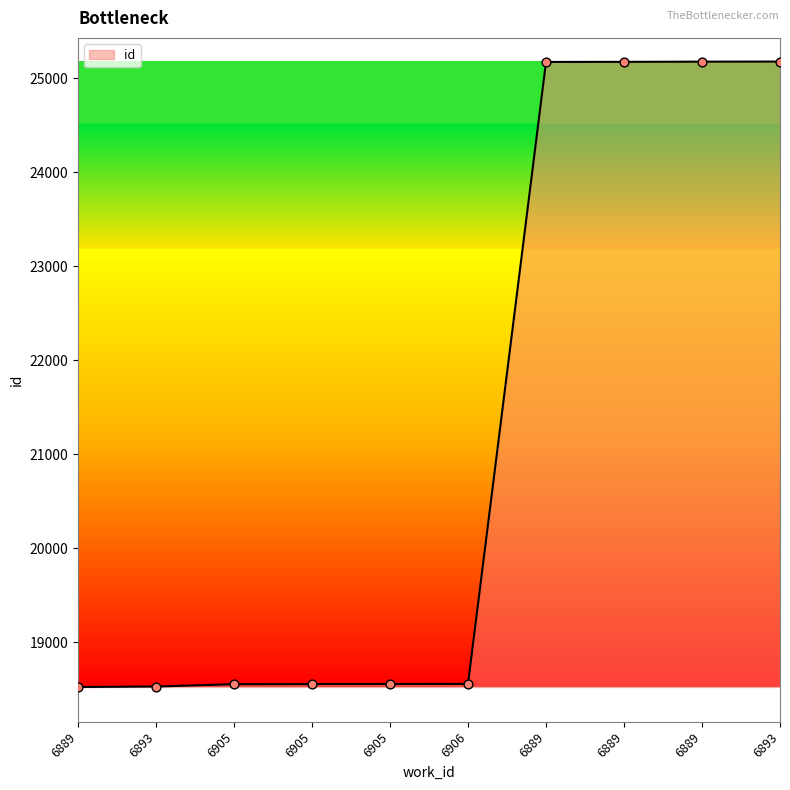

Between 6906 and 6893, which is larger?

6906